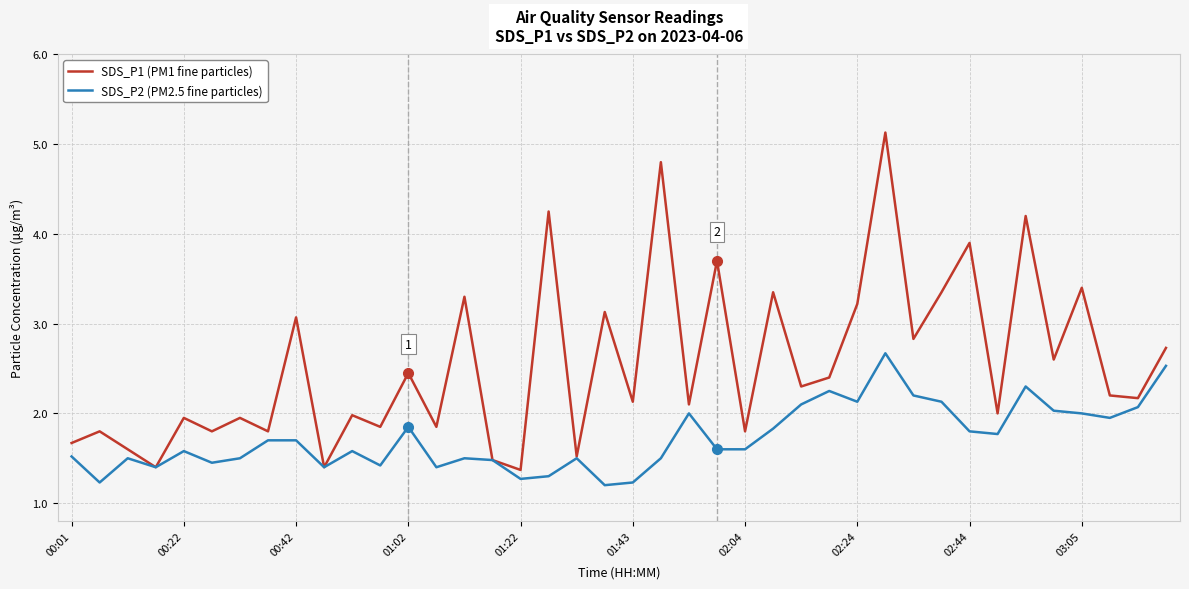

Which series has the largest total across all categories?

SDS_P1 (PM1 fine particles)